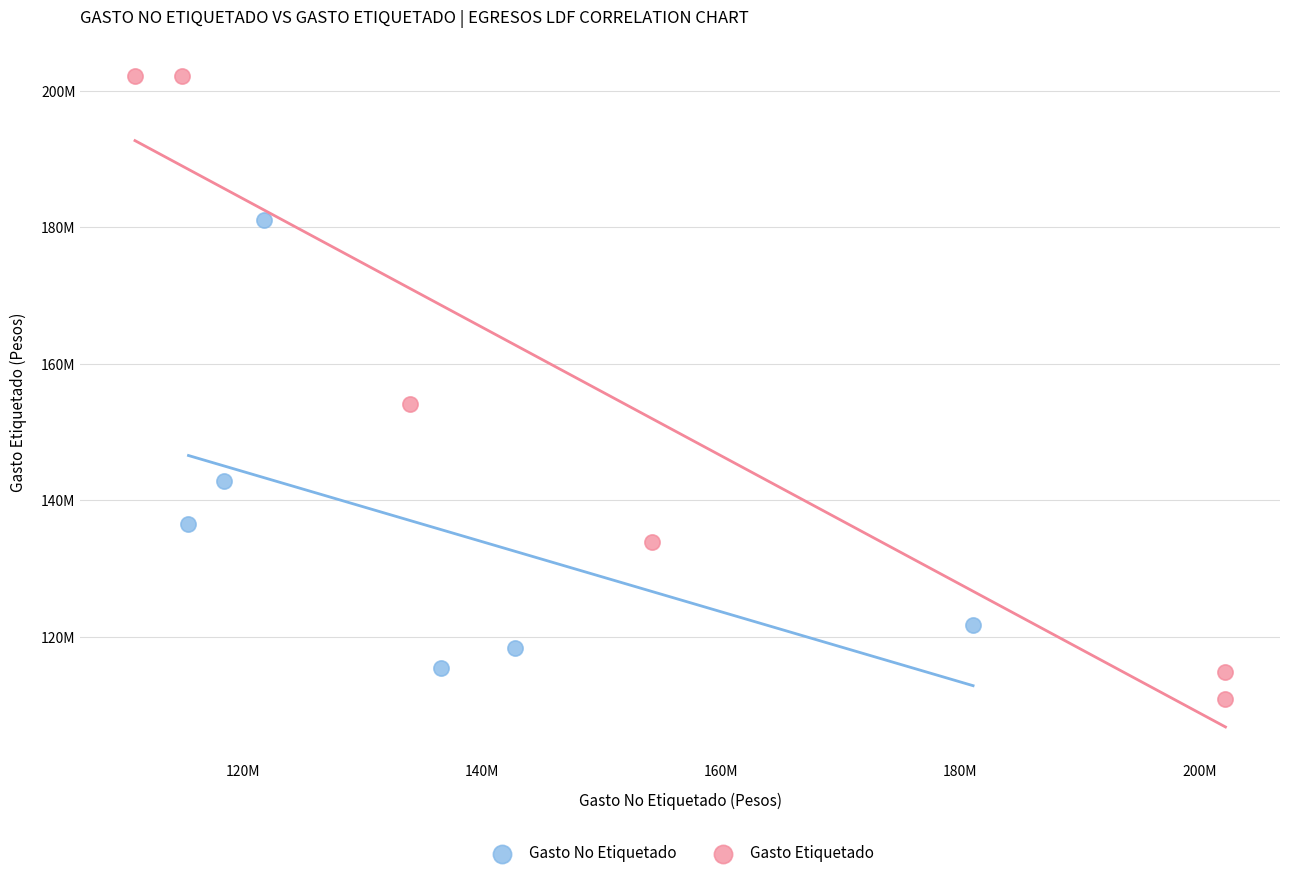

Which series reaches the minimum Y coordinate?

Gasto Etiquetado